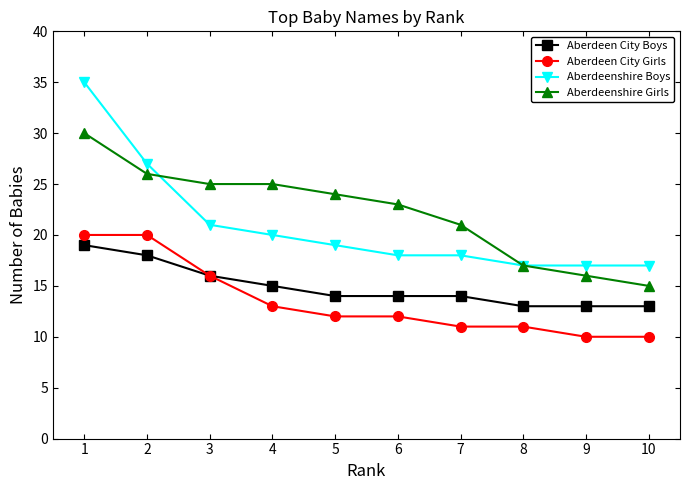

How many data points in Aberdeenshire Boys are less than 19?

5